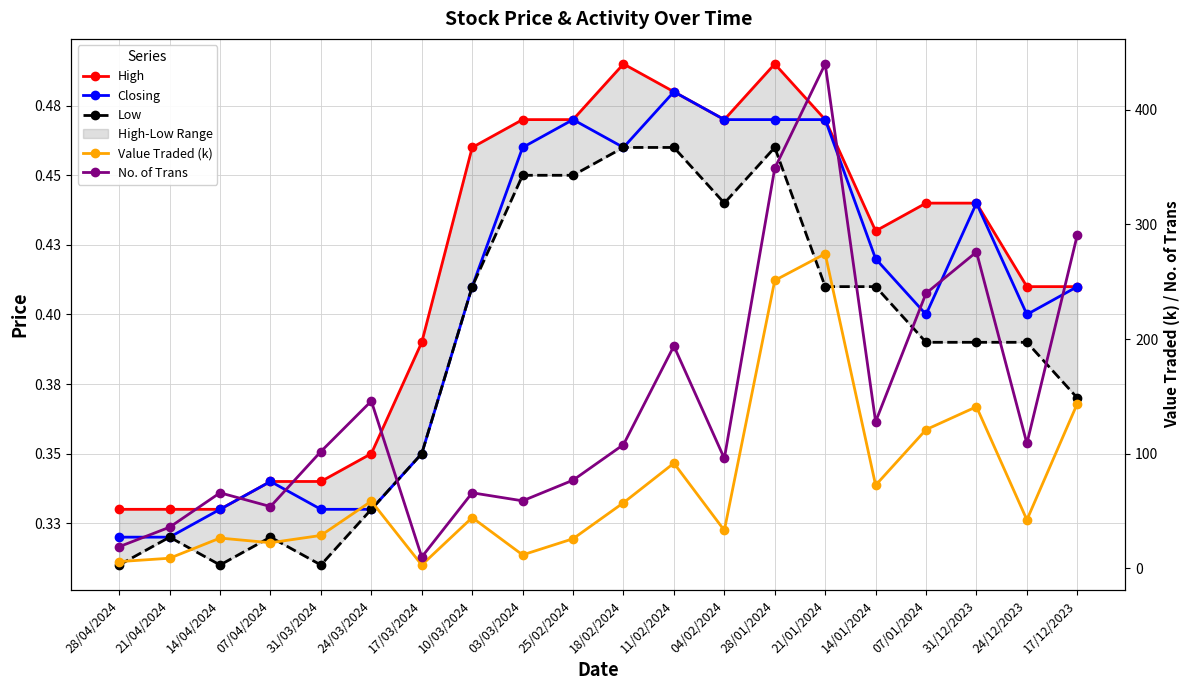

At which label is High closest to 0?

28/04/2024